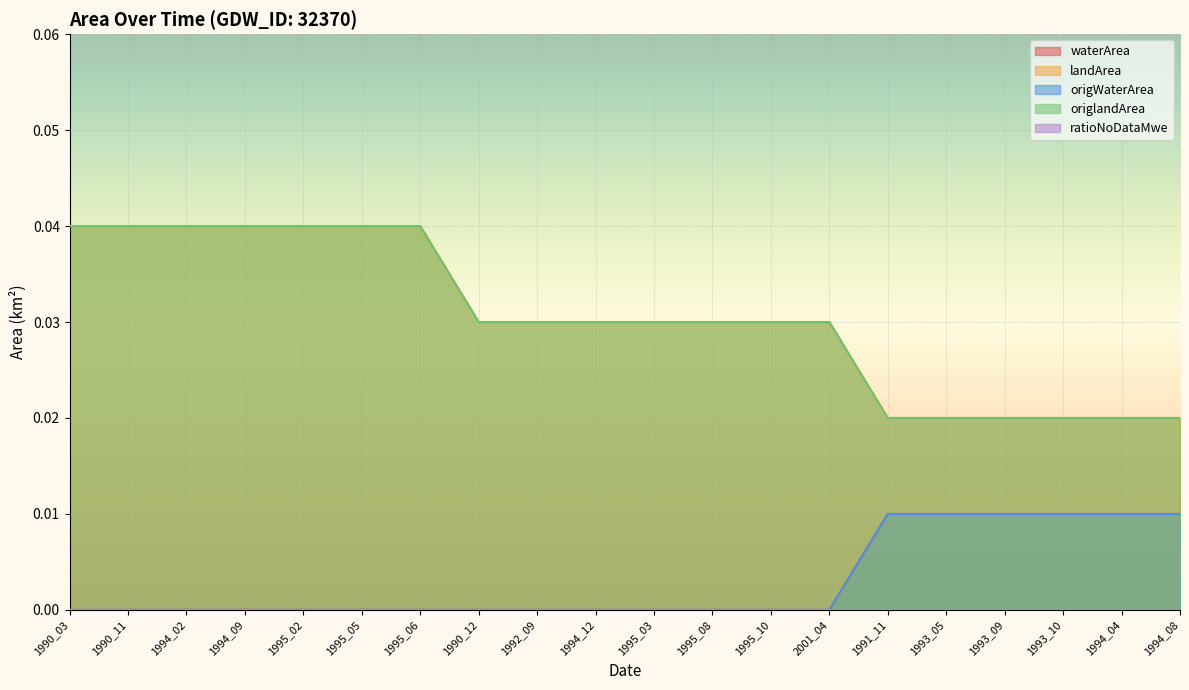

True or false: origWaterArea and origlandArea cross at least once.

False